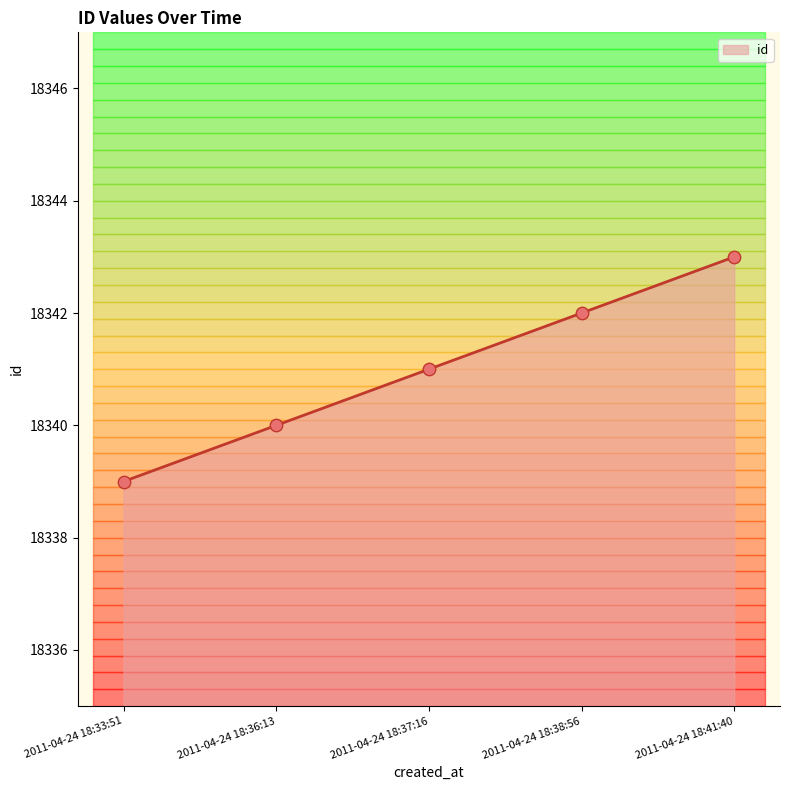

Approximately how many times larger is the value at 2011-04-24 18:37:16 compared to 2011-04-24 18:38:56?

1.0